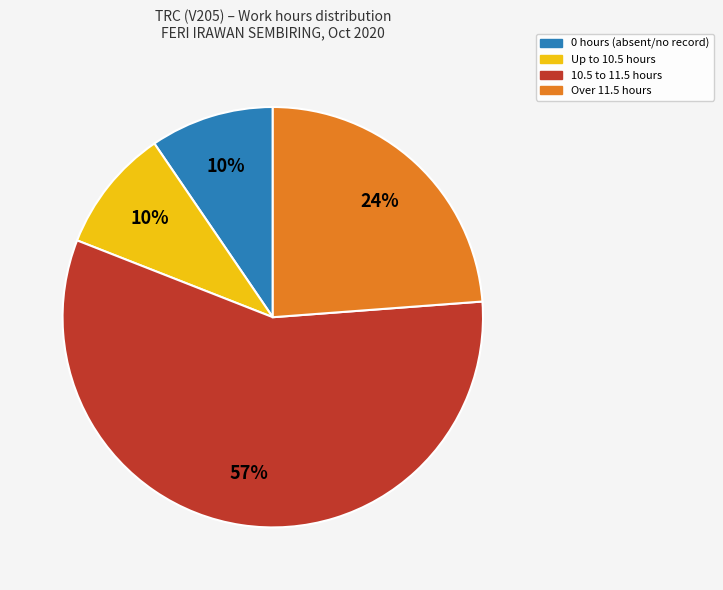

Is there any slice that represents more than half of the pie?

Yes